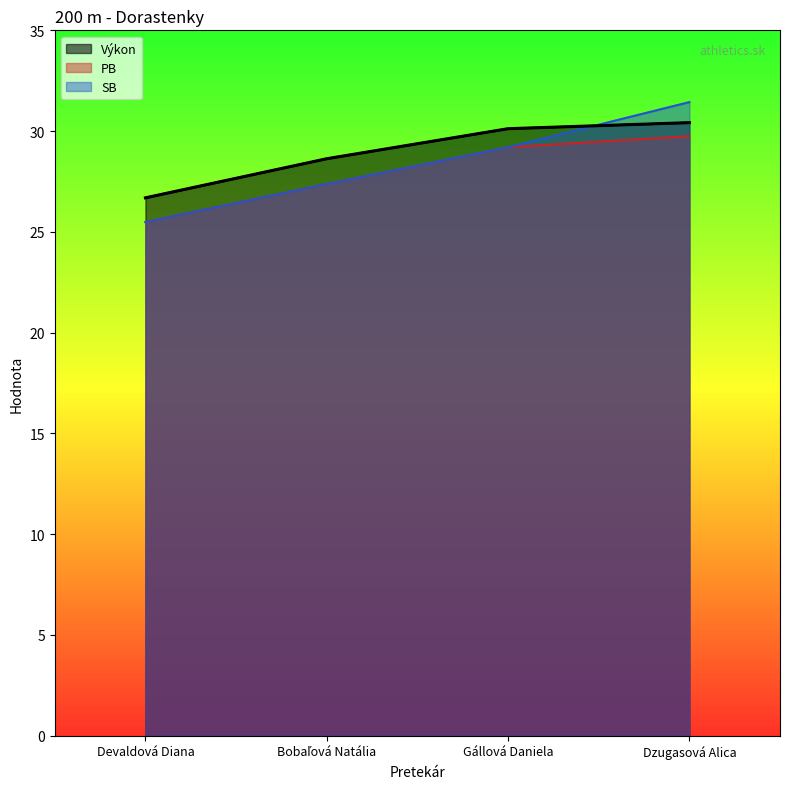

Is it true that Poradie equals 42.4 at Gállová Daniela?

False